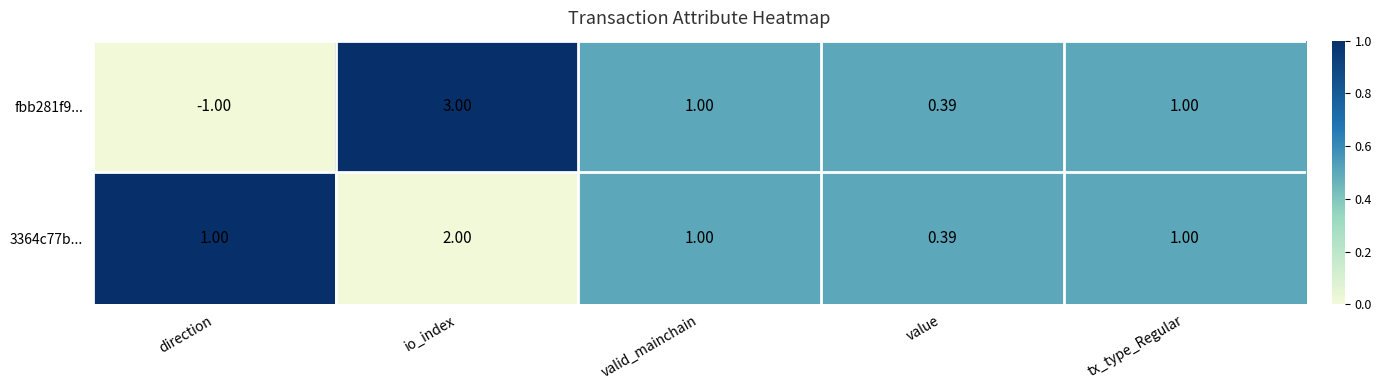

At how many categories does at least one series exceed 0?

5